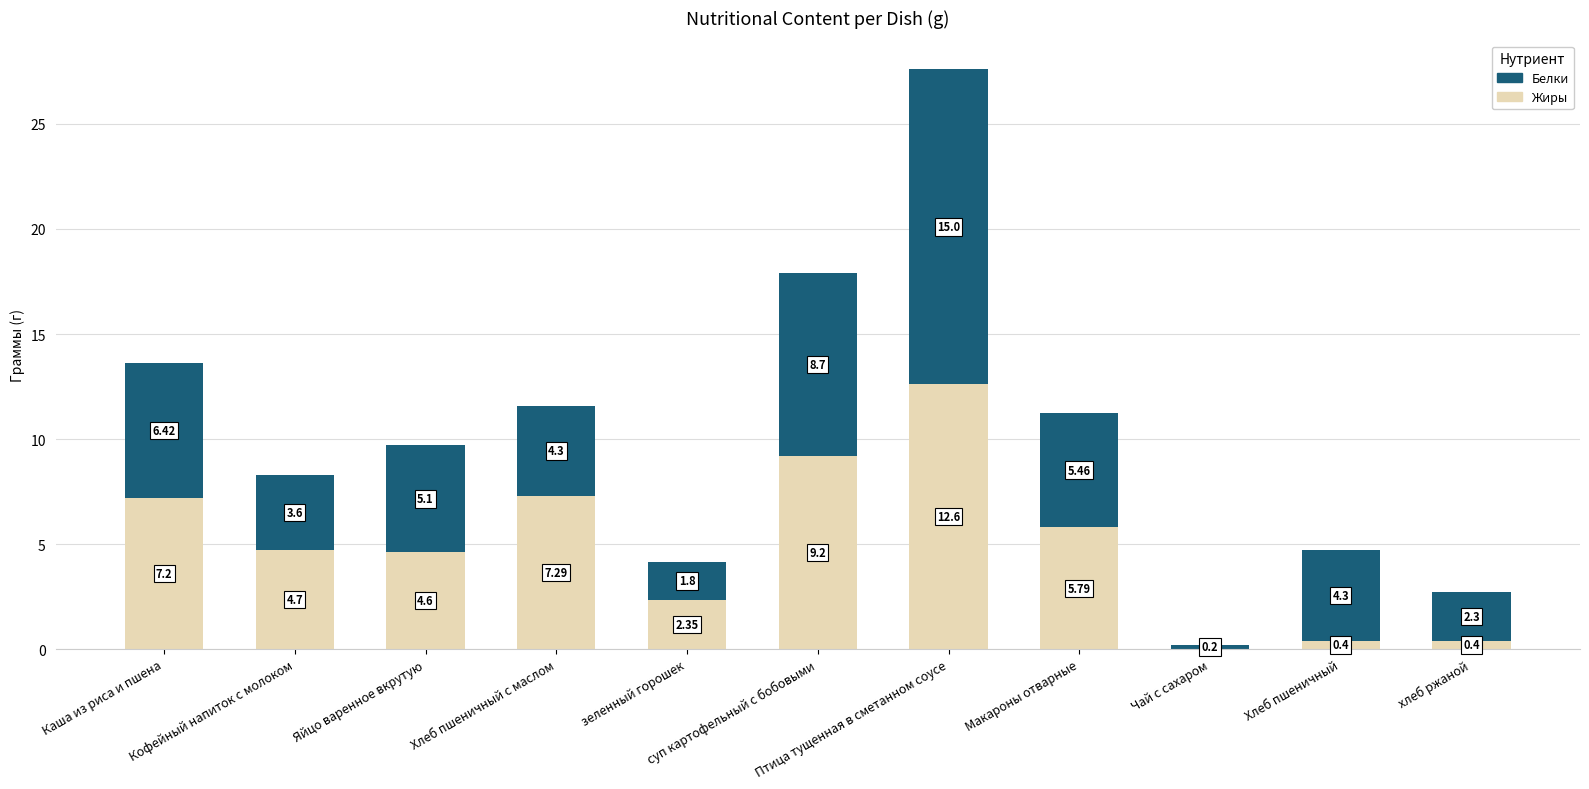

What is the highest value of the Белки series?

15.0